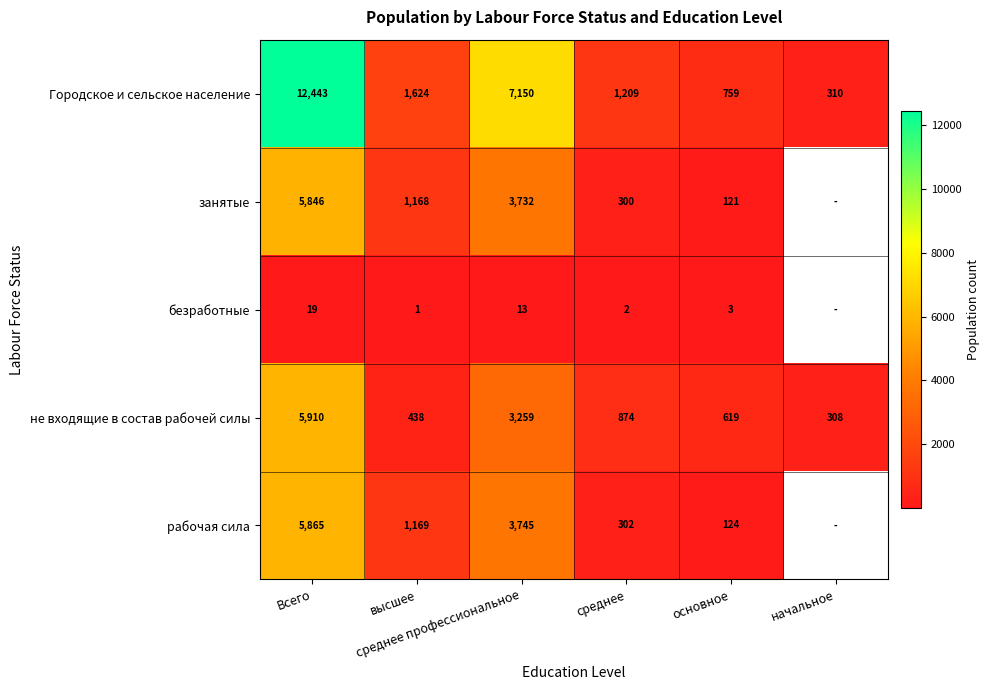

Which category has the highest value across all series?

Всего